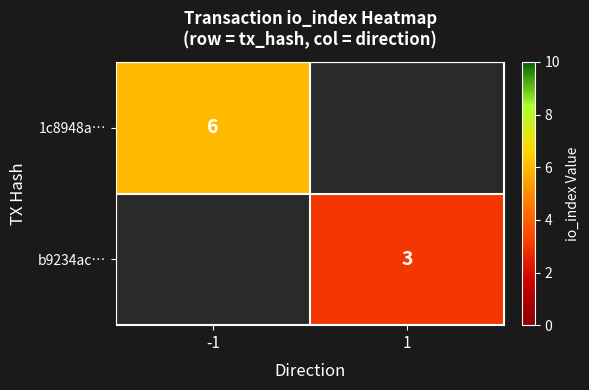

The value of b9234ac… at 1 is 3. True or false?

True